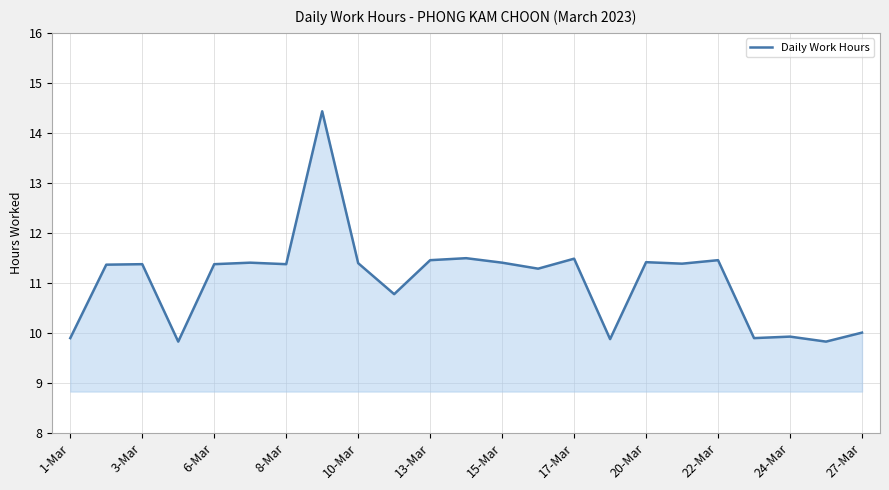

What is the greatest value displayed?

14.4